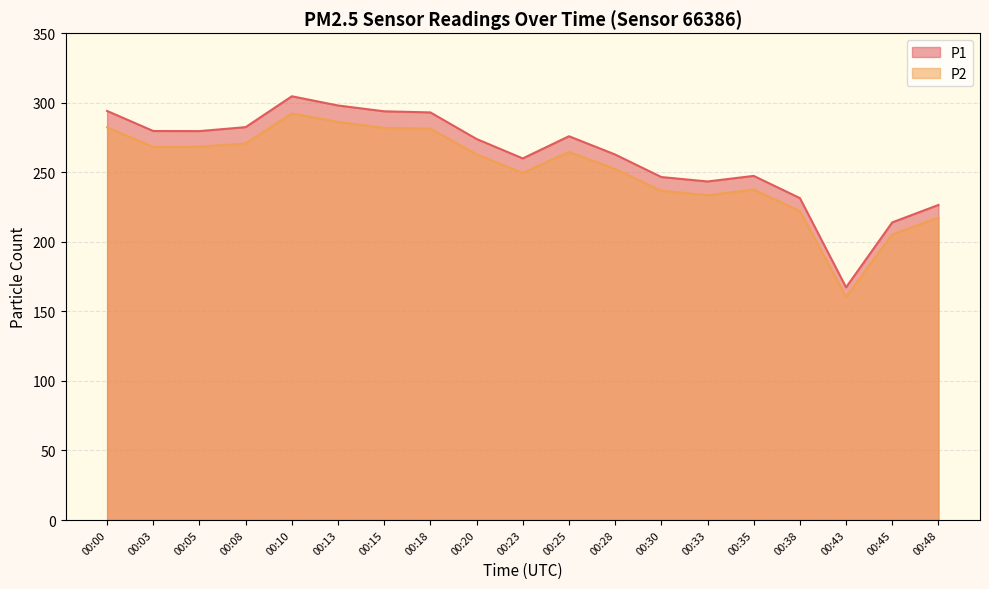

Which category has the highest value across all series?

00:10